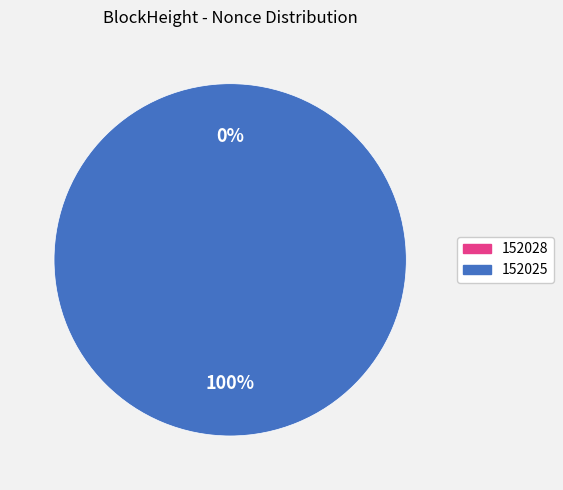

How many slices are in this pie chart?

2